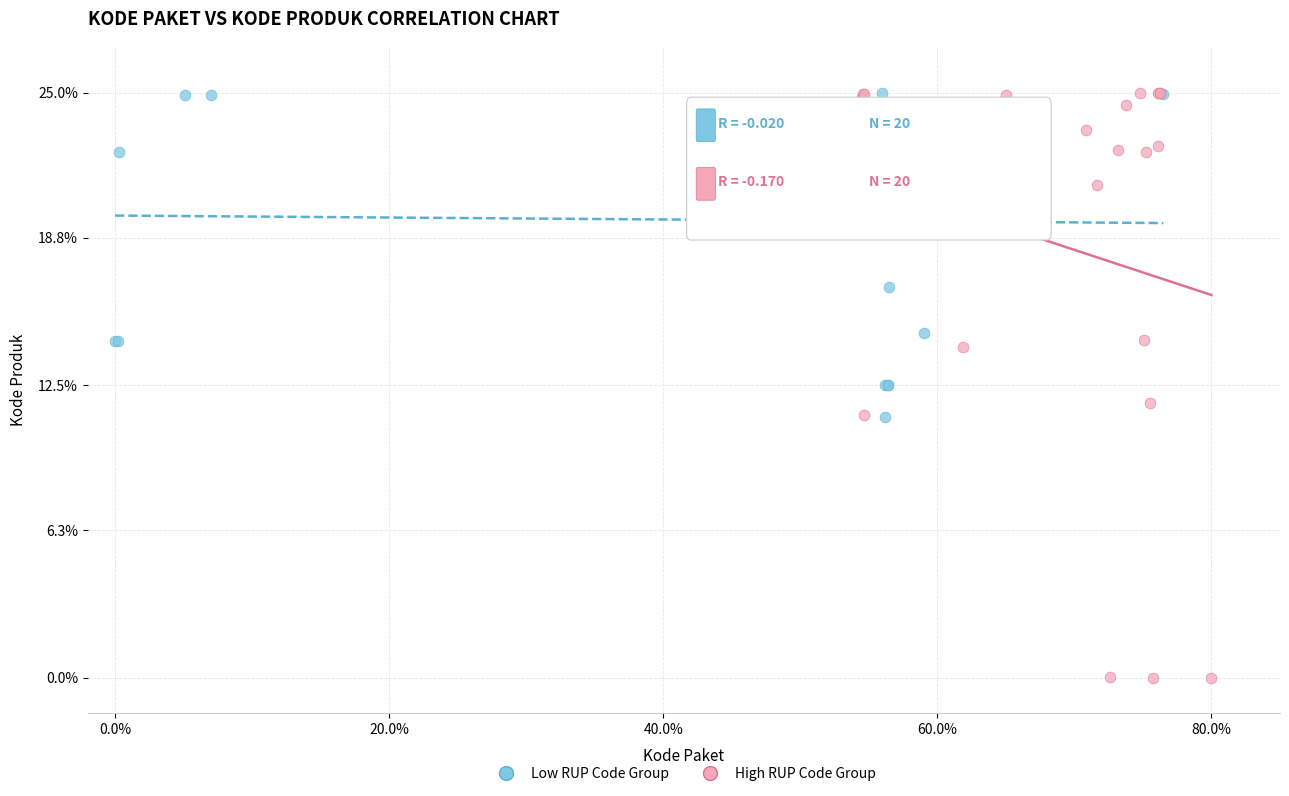

Which series contains the lowest Y value?

High RUP Code Group